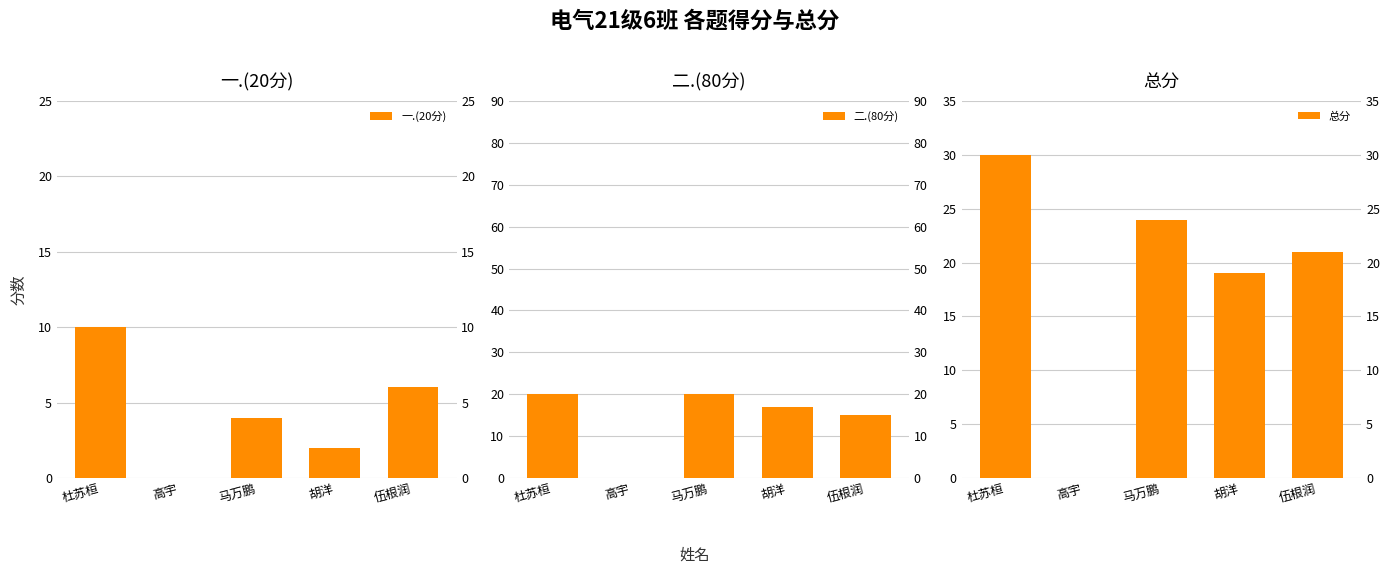

Are the bars horizontal?

No